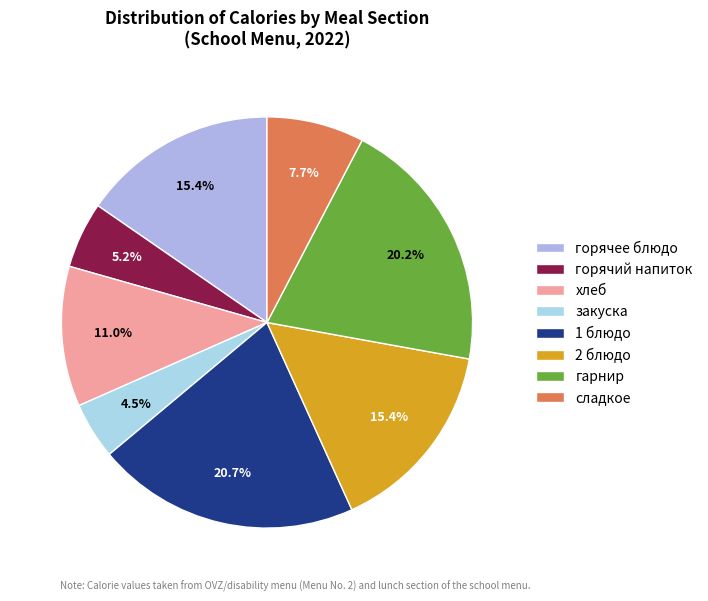

Which category has the smallest portion of the pie?

закуска